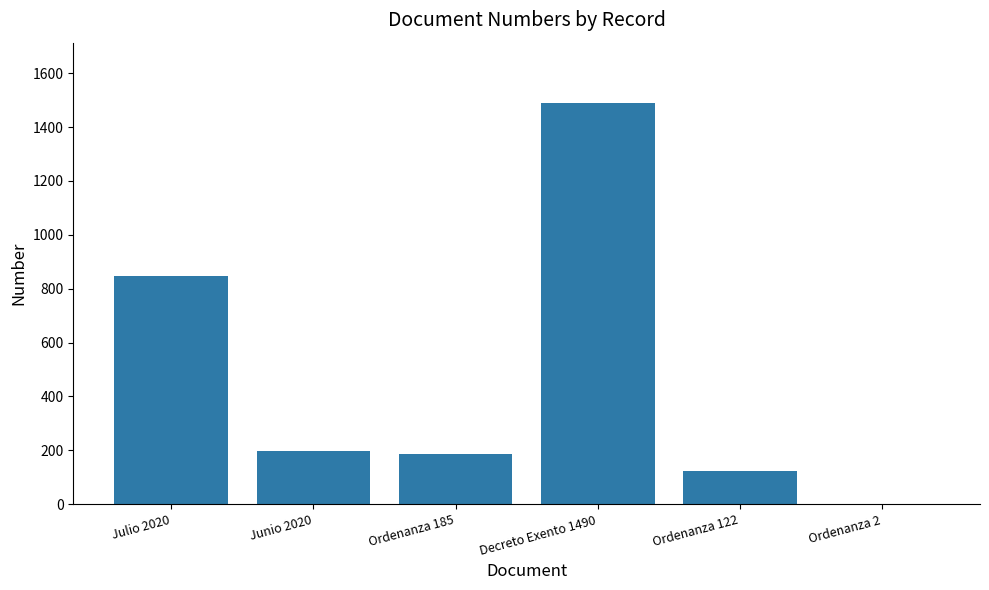

What is the sum of all values?

2845